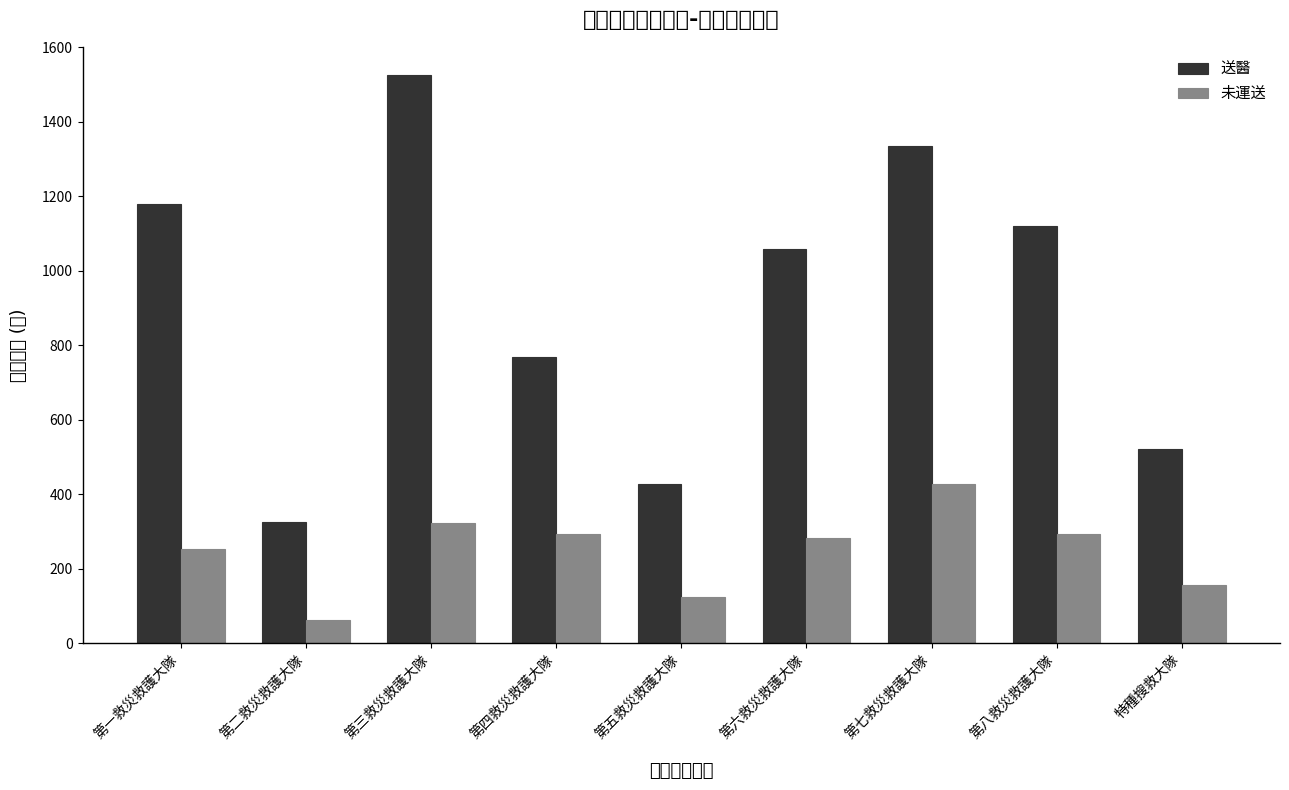

At which label is 送醫 closest to 925?

第六救災救護大隊